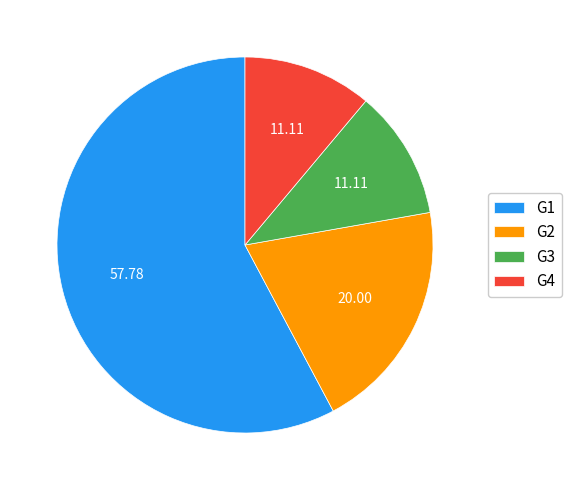

Approximately how many times larger is the value at G3 compared to G4?

1.0